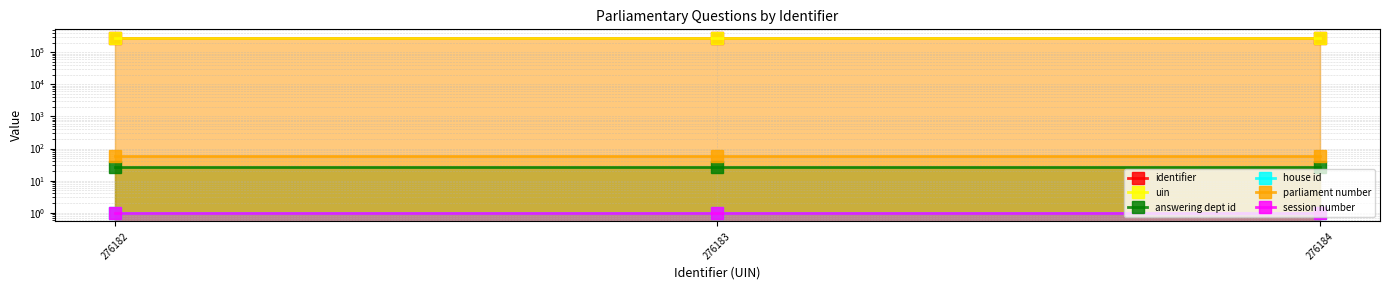

Rank the categories by session number value from highest to lowest.

276182, 276183, 276184